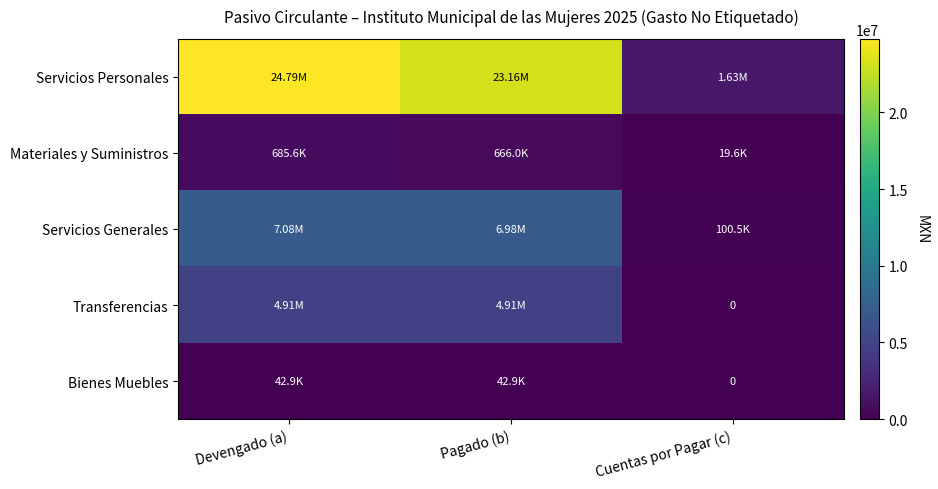

Is the value of Servicios Personales at Cuentas por Pagar (c) greater than the value of Materiales y Suministros at Devengado (a)?

Yes